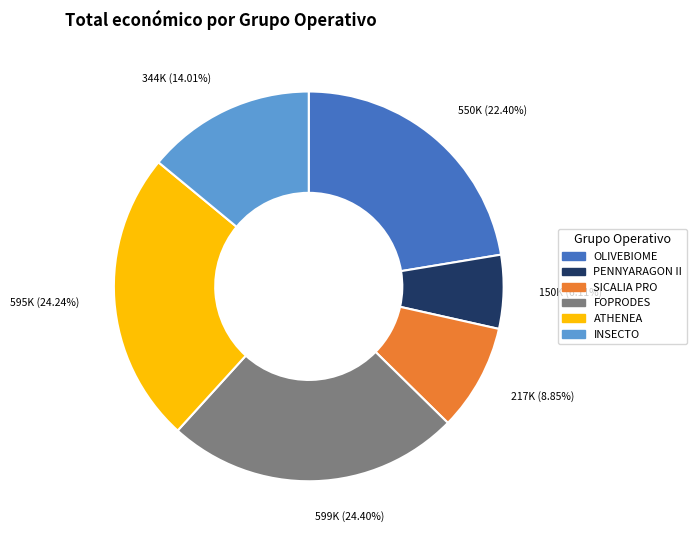

Does SICALIA PRO account for over 50% of the chart?

No